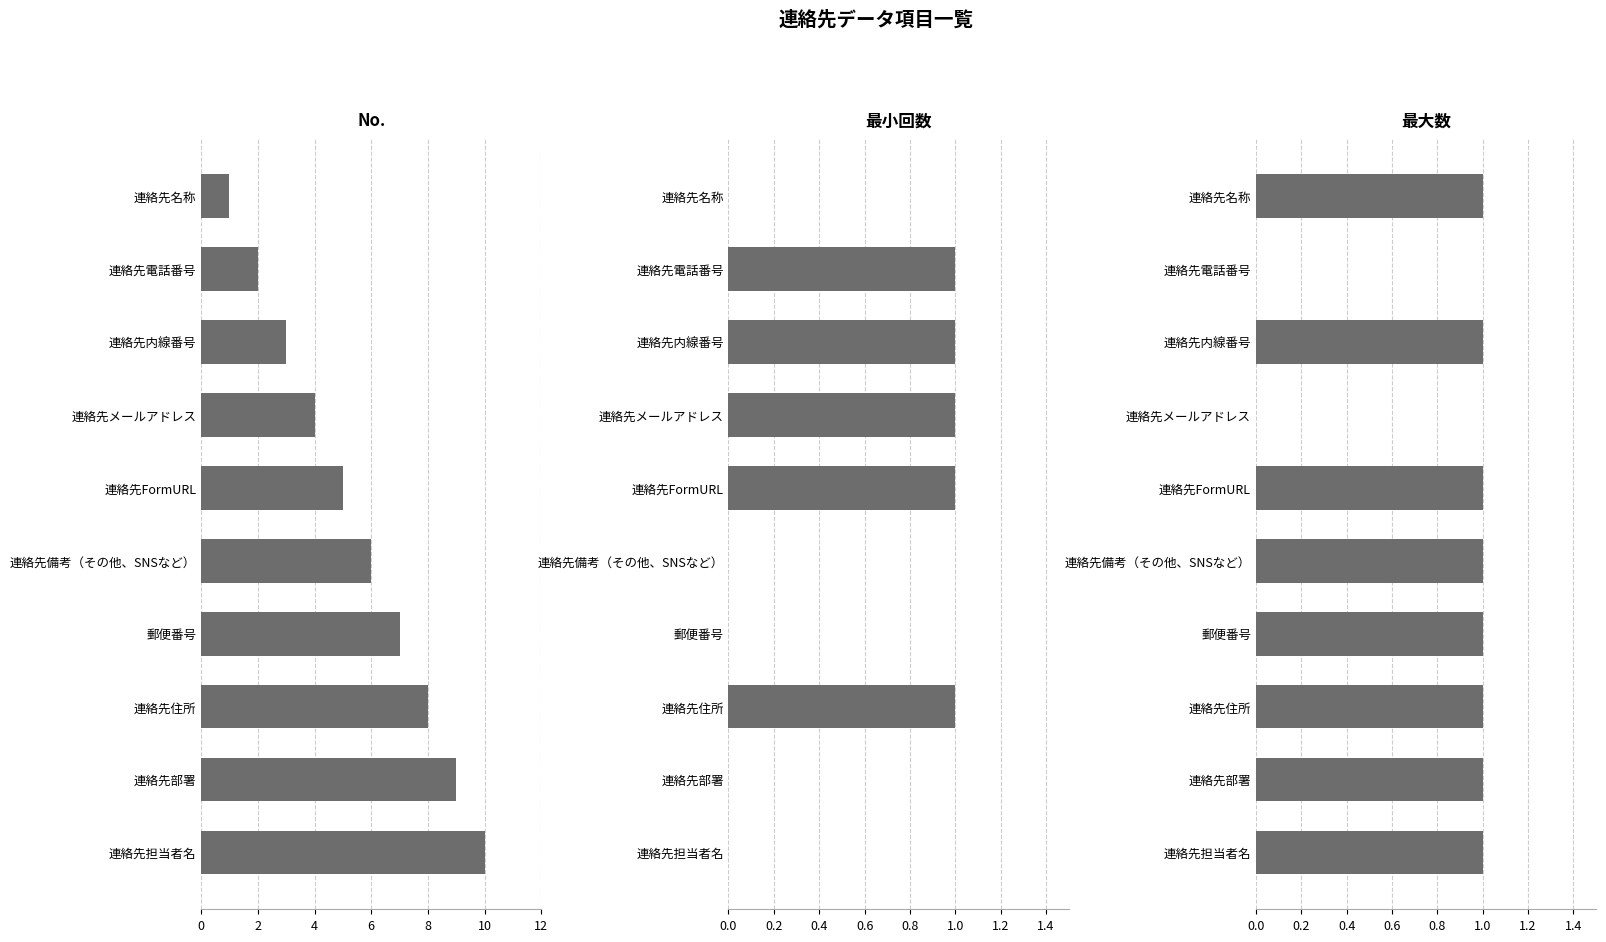

The value of No. at 連絡先内線番号 is 3. True or false?

True